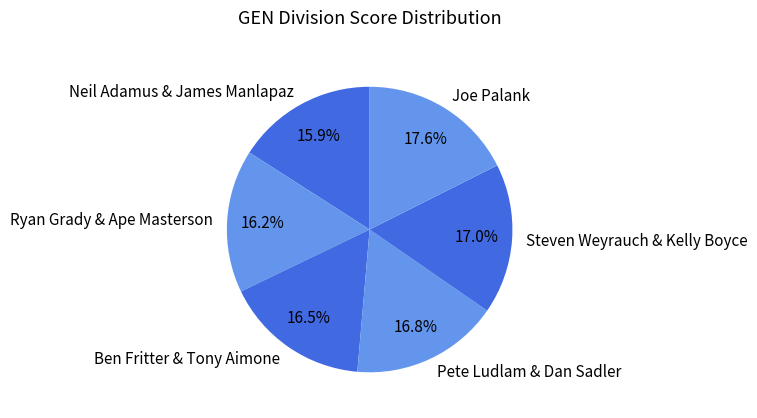

Is there any slice that represents more than half of the pie?

No